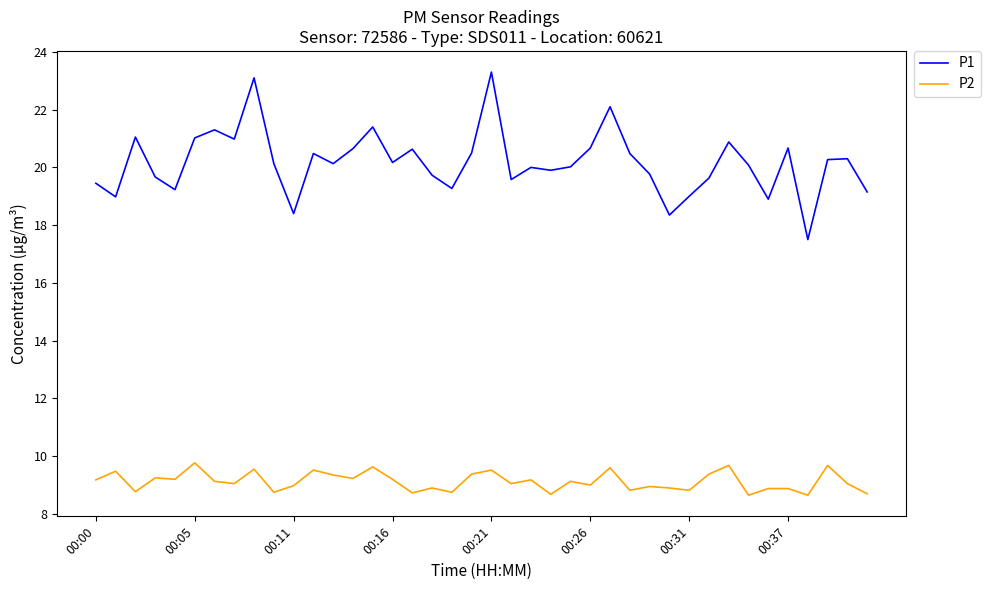

What is the maximum value shown in the chart?

23.3